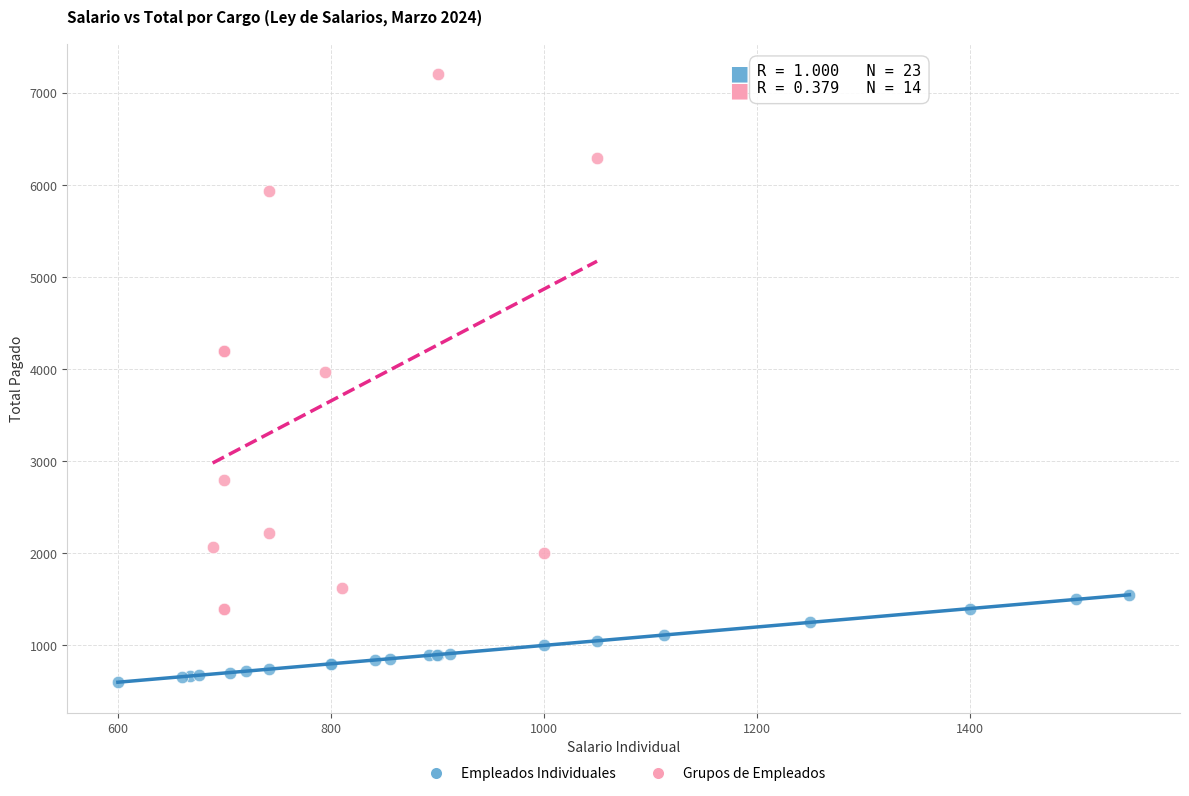

Which series reaches the minimum Y coordinate?

Empleados Individuales